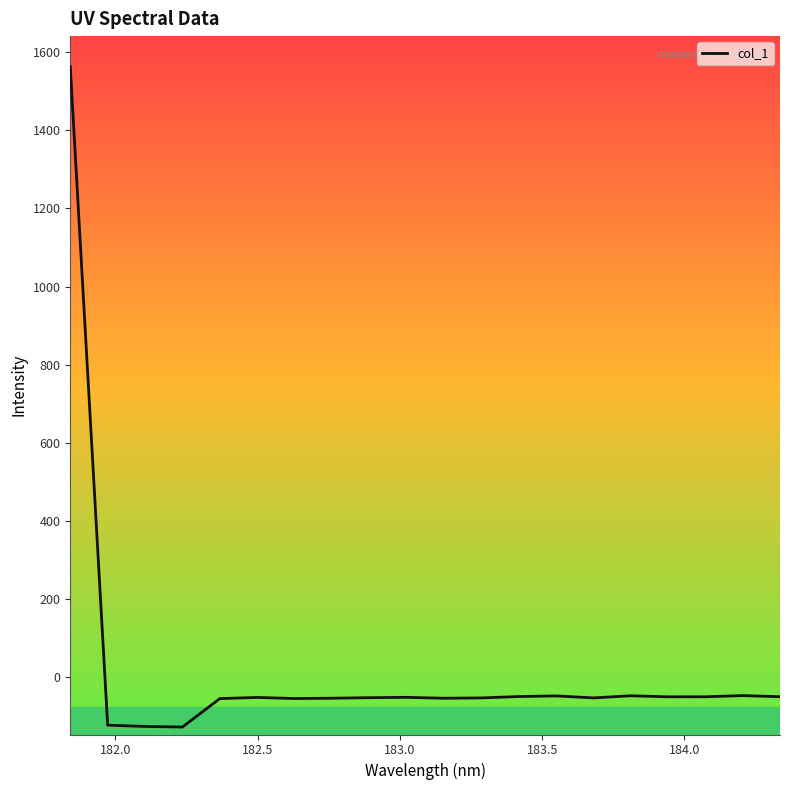

What is the minimum value shown in the chart?

-127.5